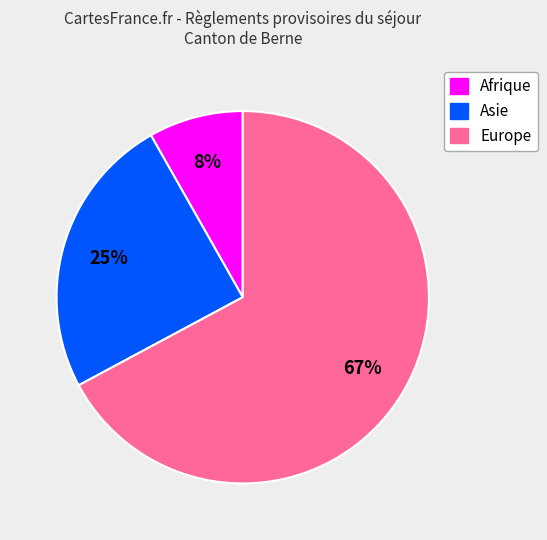

To the nearest percent, what is the difference between the largest and smallest slice percentages?

59%